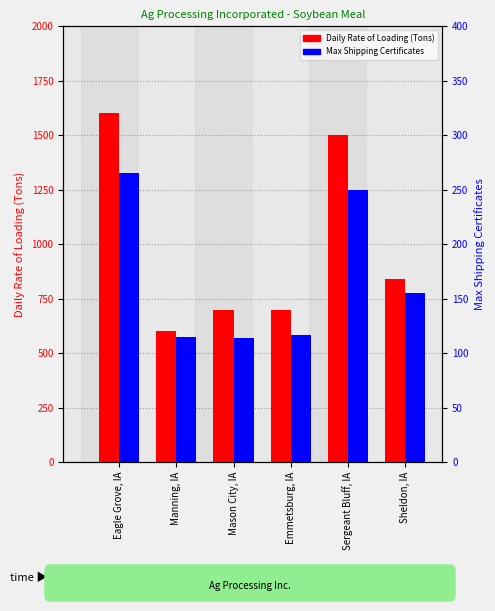

What is the label of the 4th bar from the right?

Mason City, IA